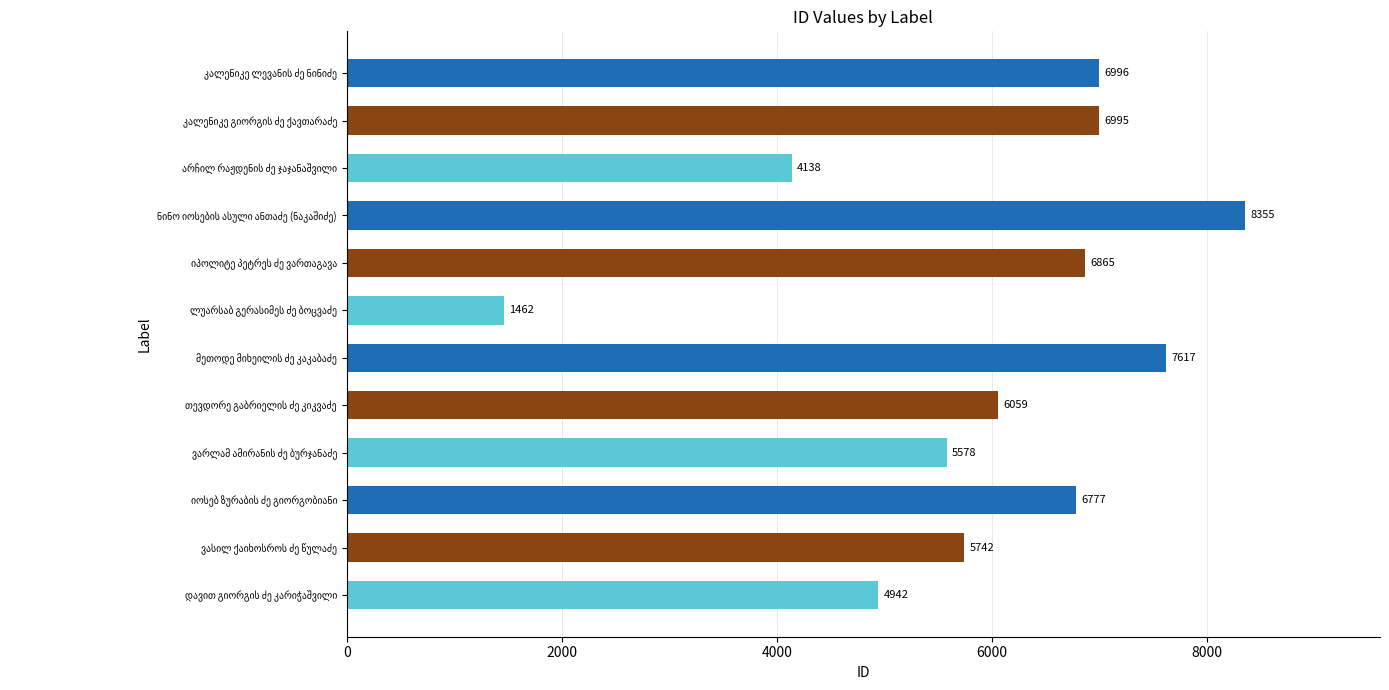

What is the sum of all values?

71526